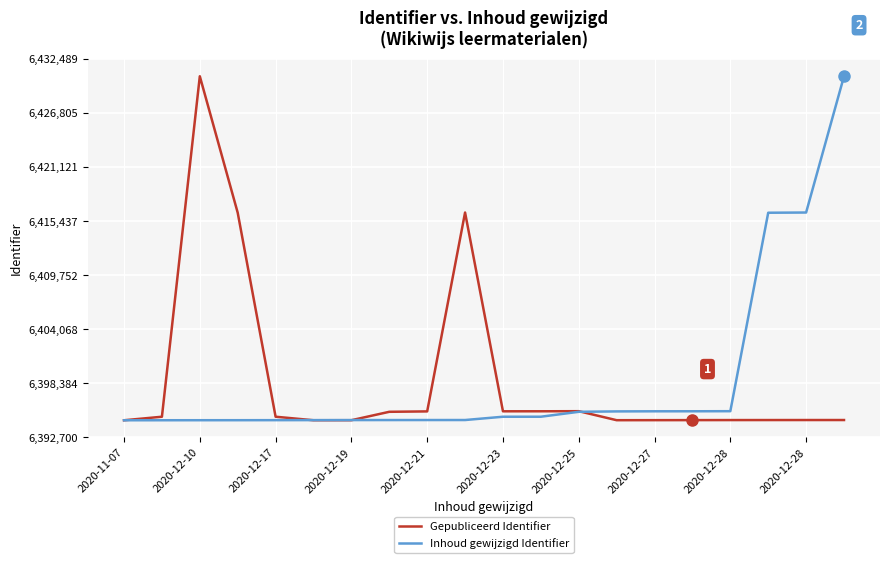

At how many categories does at least one series exceed 6401954?

6